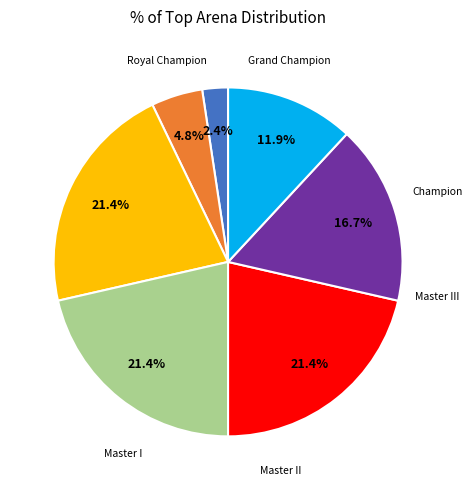

Is there a majority slice in this chart?

No